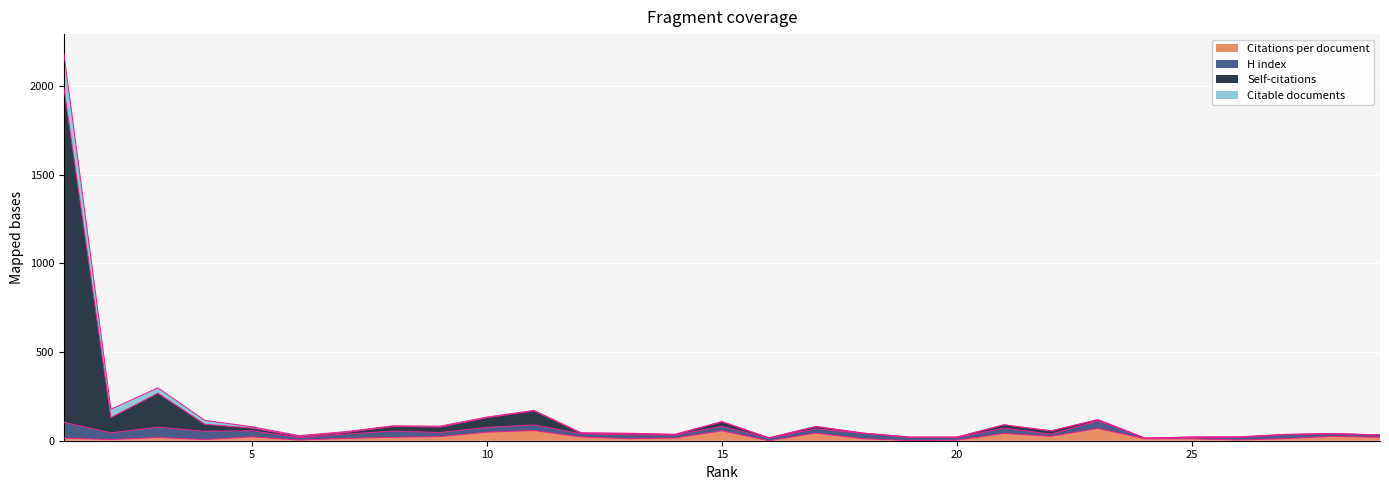

Is the value of Self-citations at 25 greater than the value of Citations per document at 8?

Yes